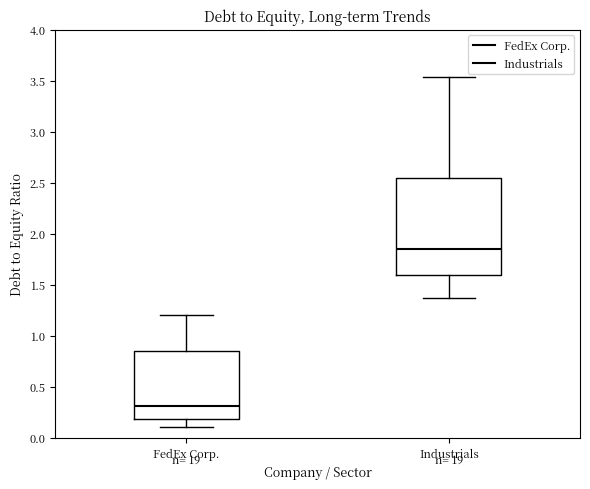

Which box is the tallest, from its lower edge to its upper edge?

Industrials